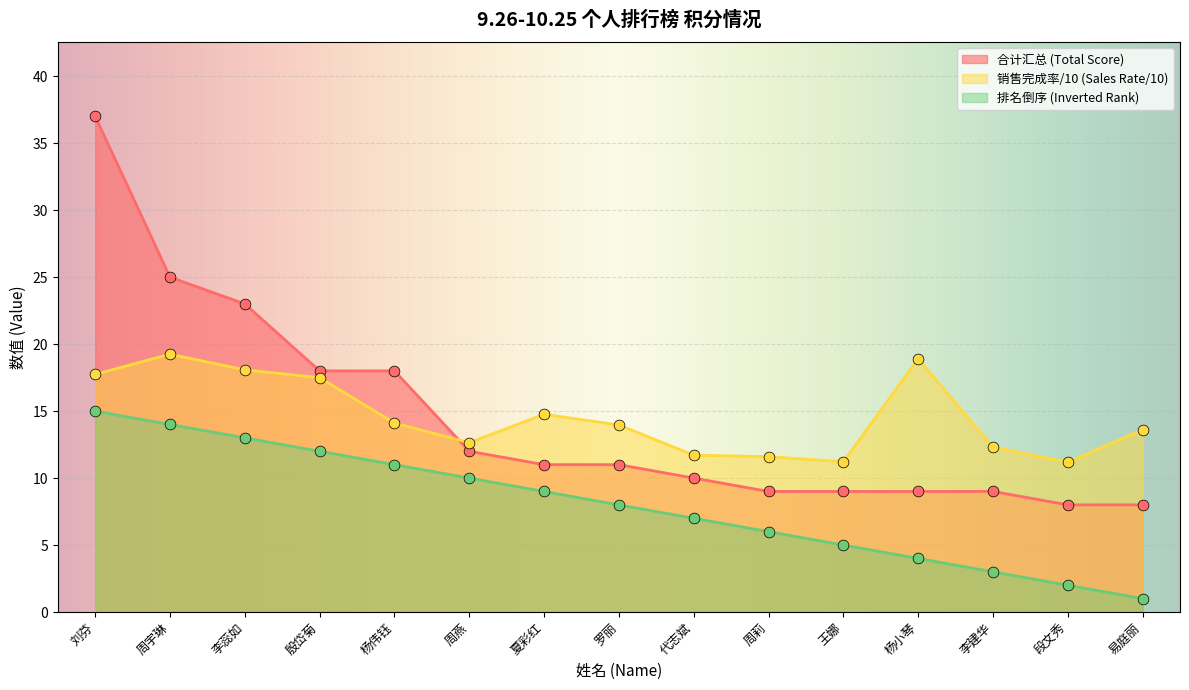

What is the total value across all series at 周莉?

26.6